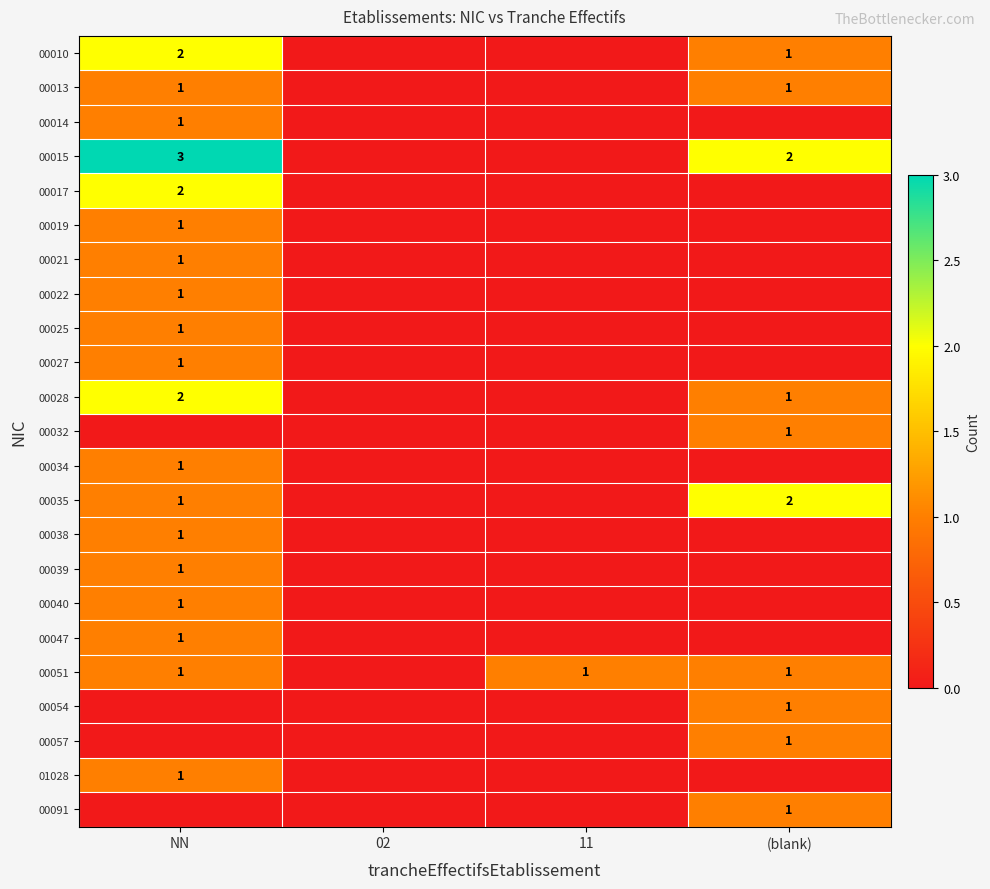

True or false: 00017 has a value of 2 at NN.

True